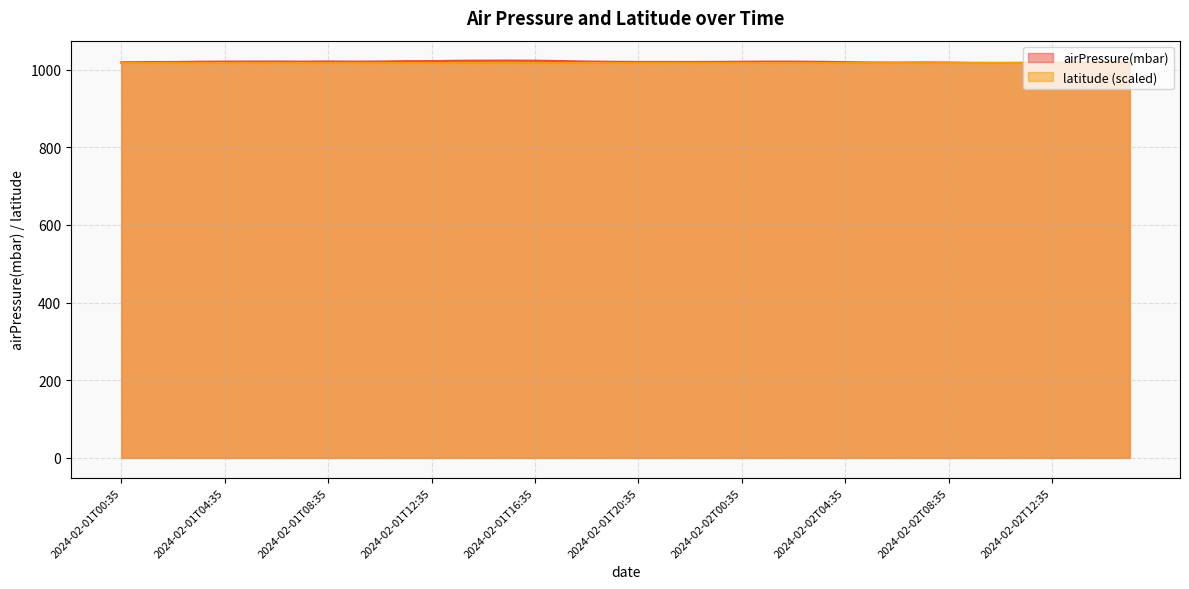

The value at 2024-02-02T00:35 is 1685.9. True or false?

False